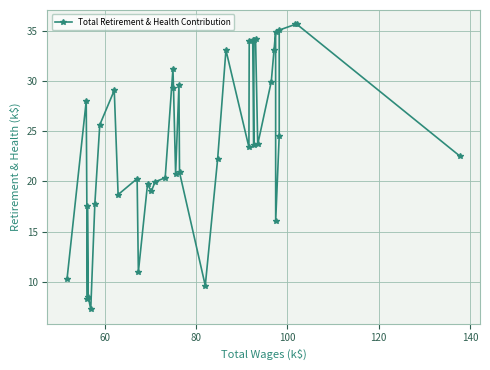

What is the difference between the second highest and minimum values?

28.4